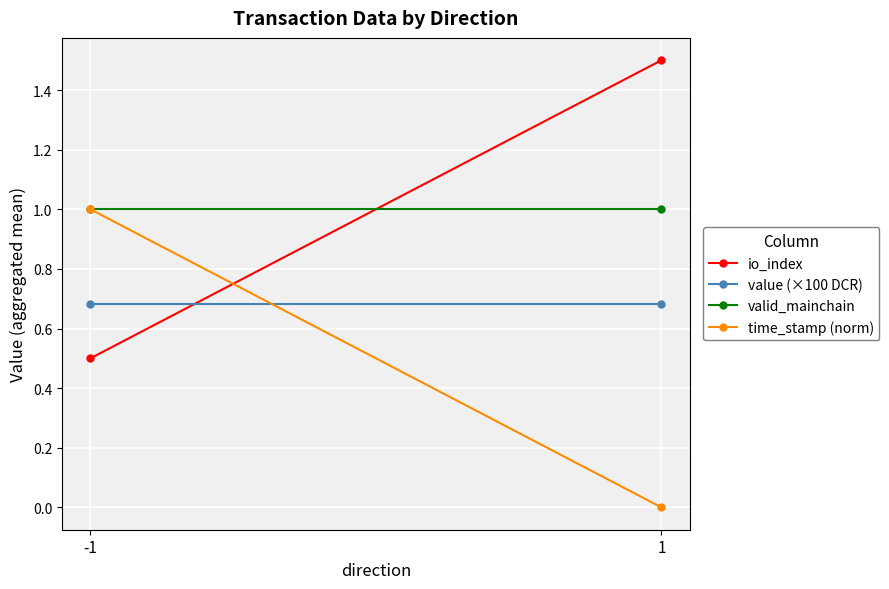

What is the total value across all series at 1?

3.2